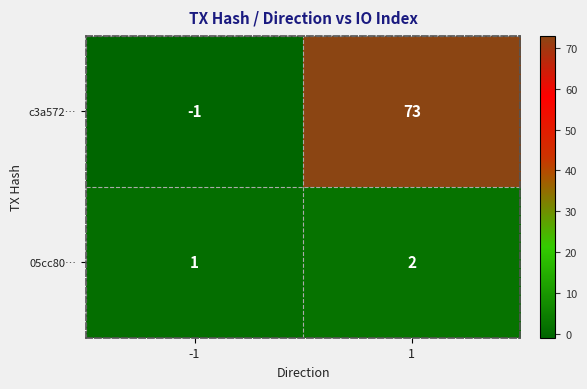

Which series has the largest total across all categories?

c3a572…